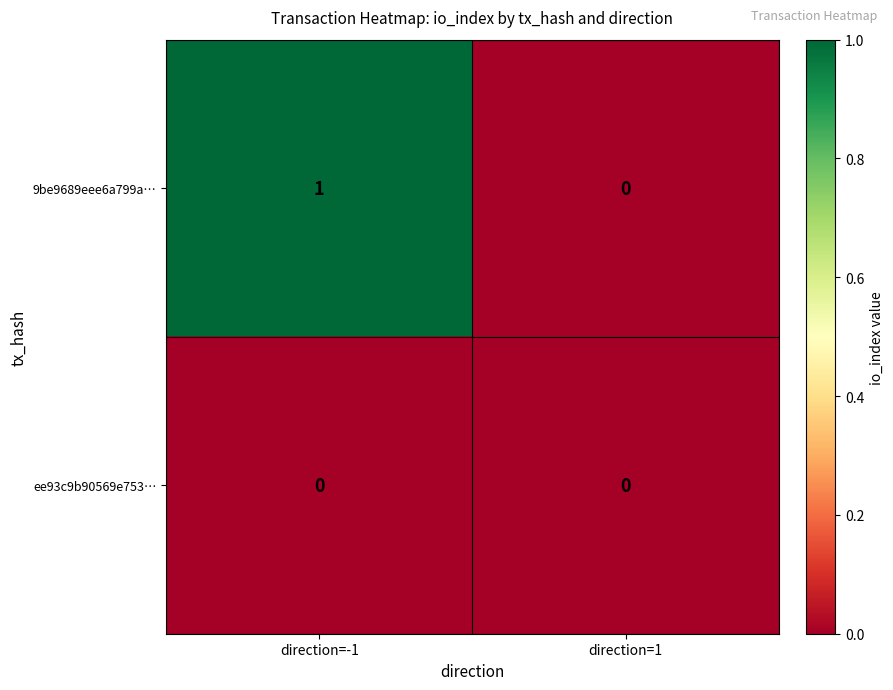

List the series in order of their peak value, highest first.

9be9689eee6a799a…, ee93c9b90569e753…